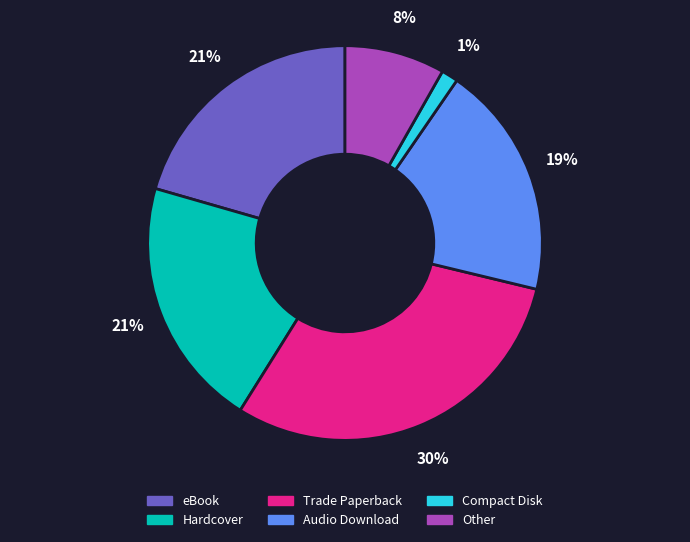

The Hardcover slice represents 35% of the pie. True or false?

False